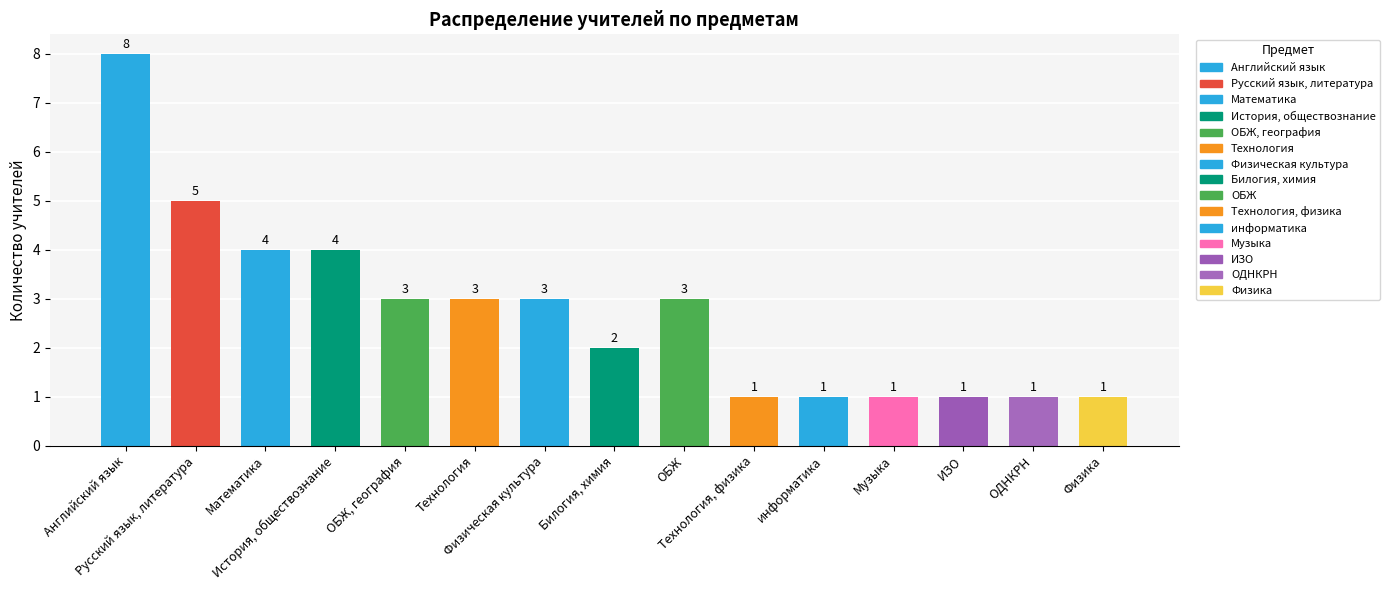

Where does the data first go above 3?

Английский язык